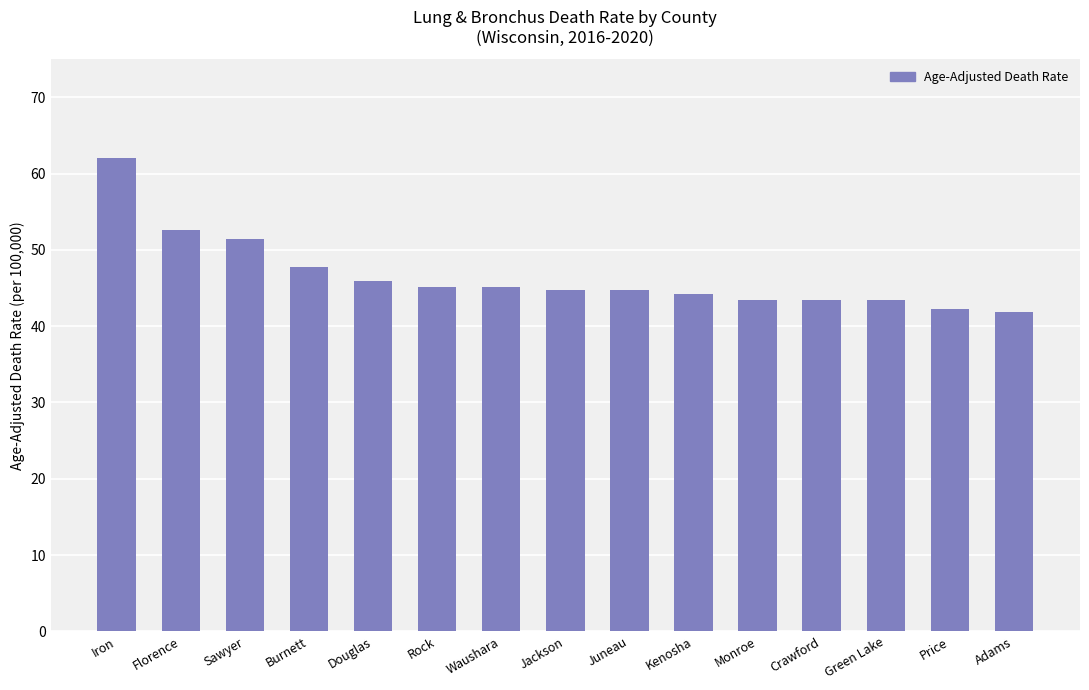

True or false: the data shows 83.7 at Sawyer.

False